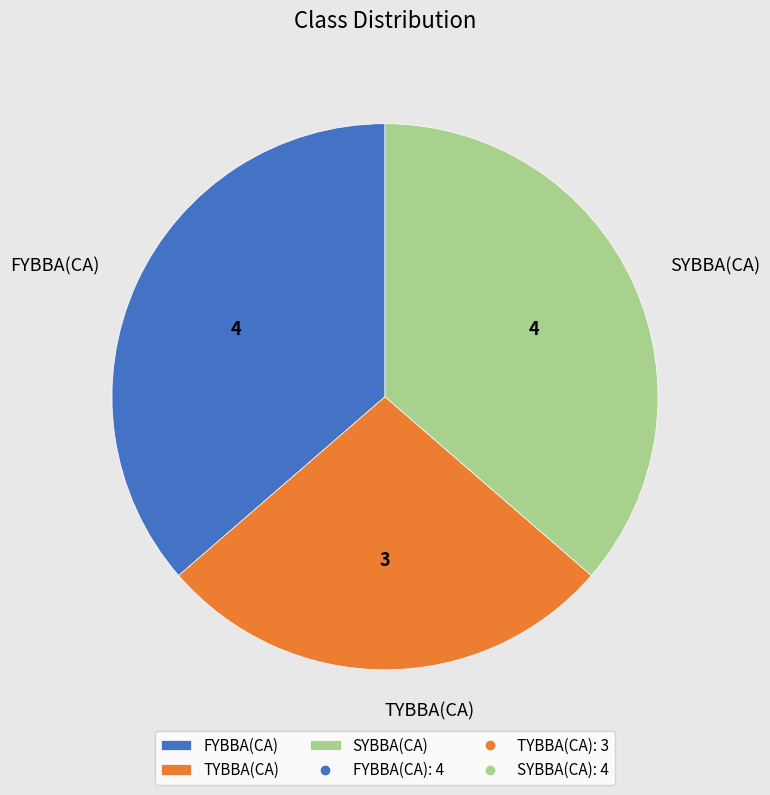

Combined, do TYBBA(CA) and SYBBA(CA) account for over 50%?

Yes